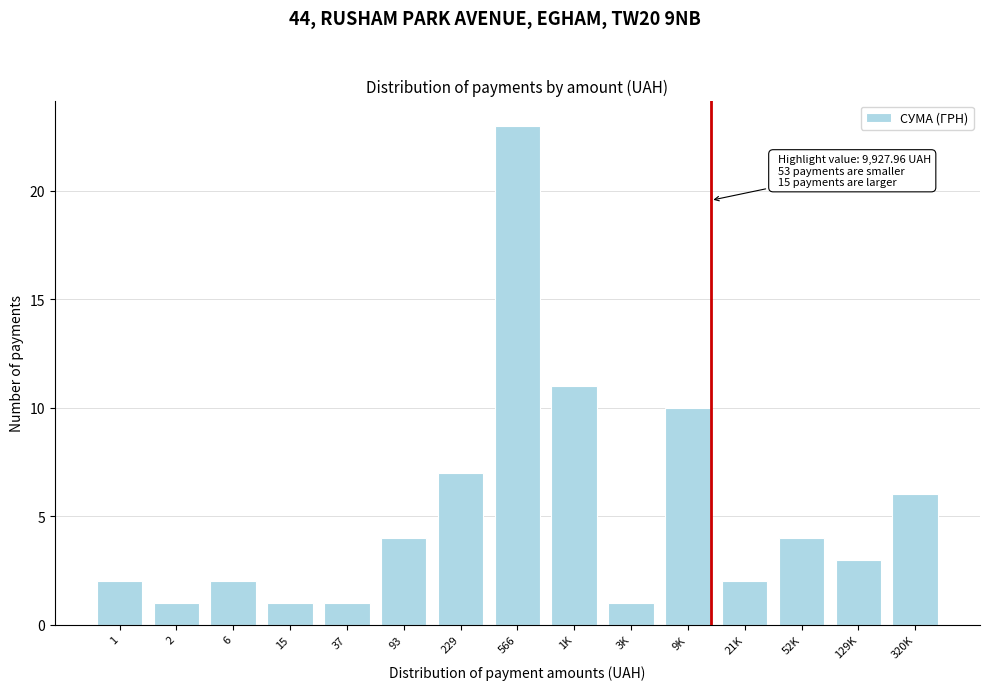

Reading left to right, transcribe all the data shown in this chart.

1=2	2=1	6=2	15=1	37=1	93=4	229=7	566=23	1K=11	3K=1	9K=10	21K=2	52K=4	129K=3	320K=6